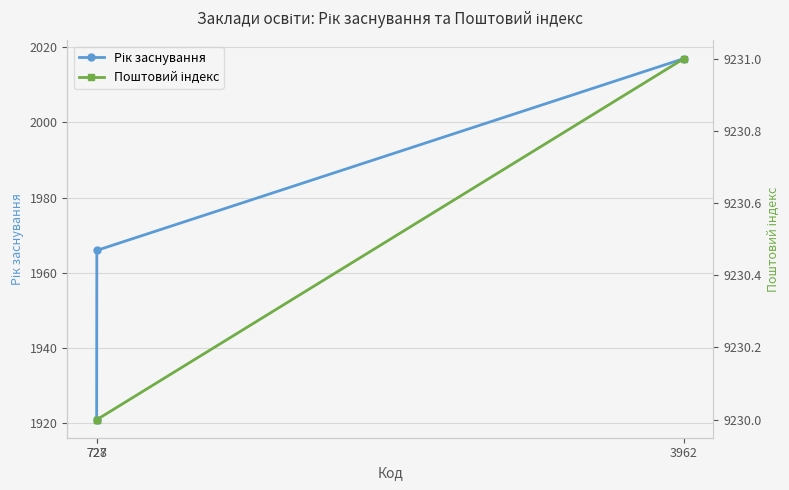

Reading left to right, what are all the values shown in this chart?

Рік заснування: 727=1921	728=1966	3962=2017
Поштовий індекс: 727=9230	728=9230	3962=9231